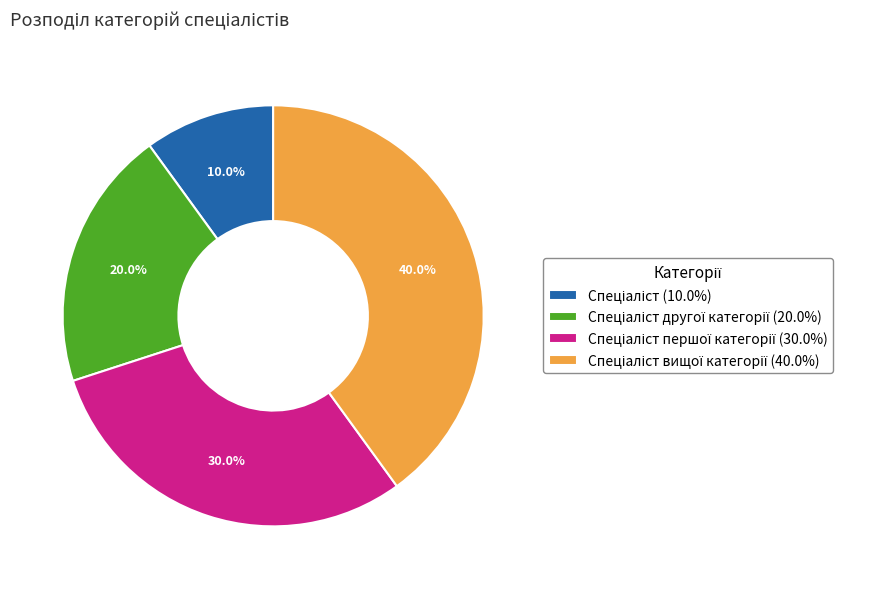

Is there a majority slice in this chart?

No